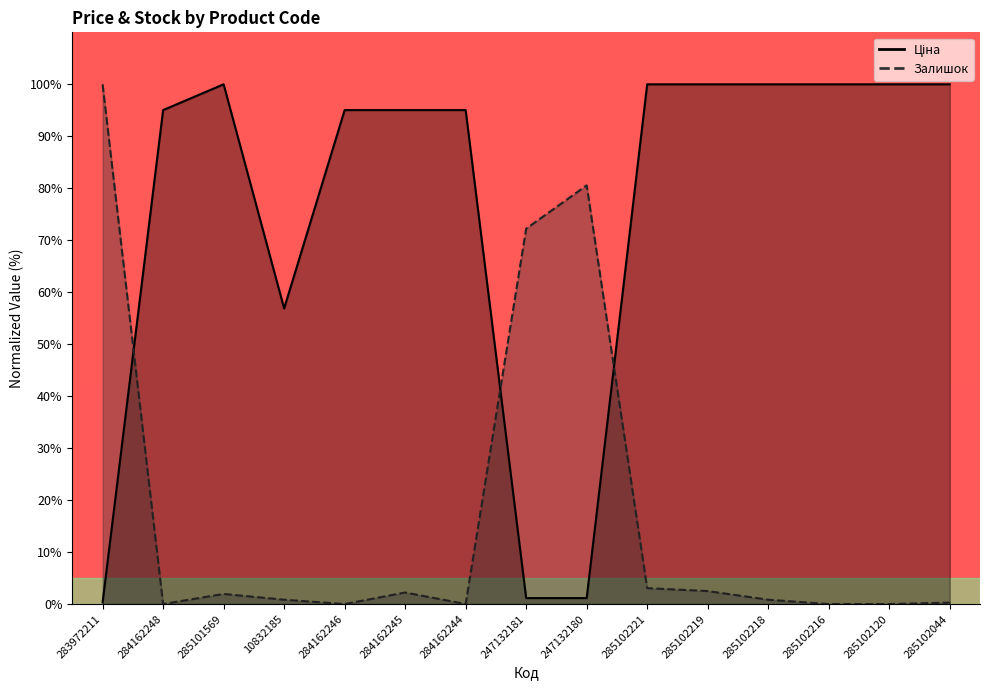

What is the lowest value of the Ціна series?

0.3